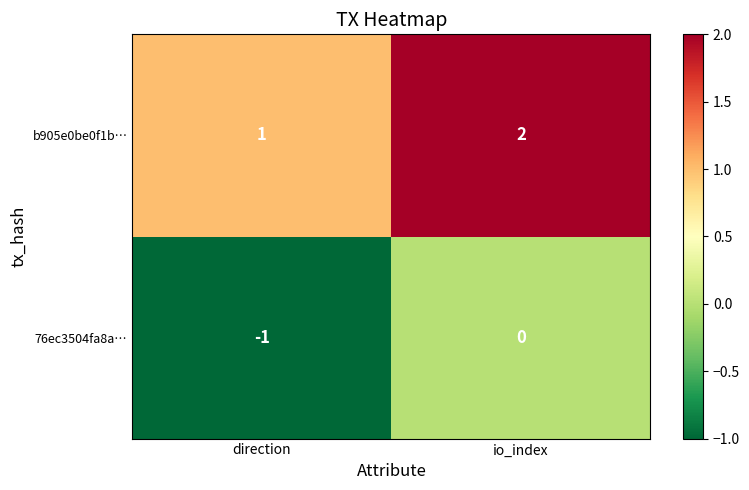

How many categories are shown in the chart?

2